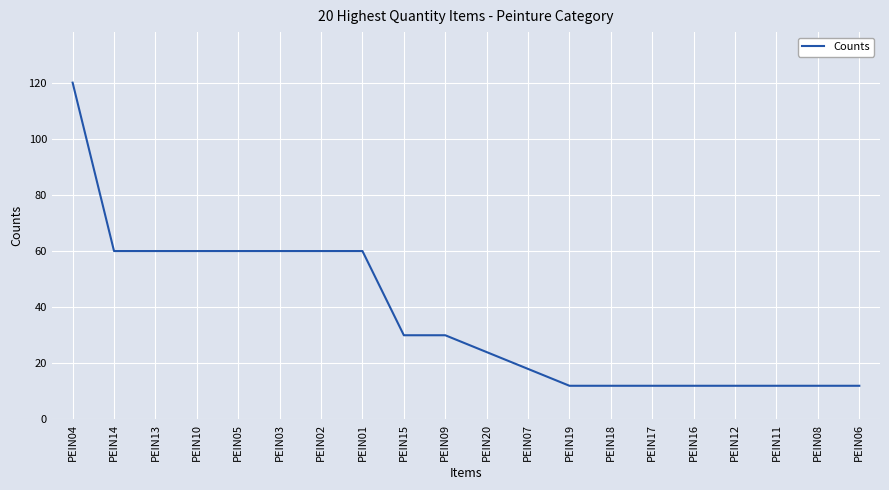

At which label does the data first exceed 30?

PEIN04